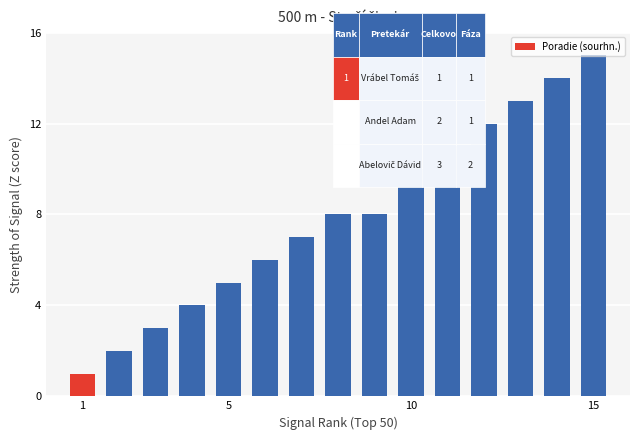

What is the difference between the maximum and minimum values?

14